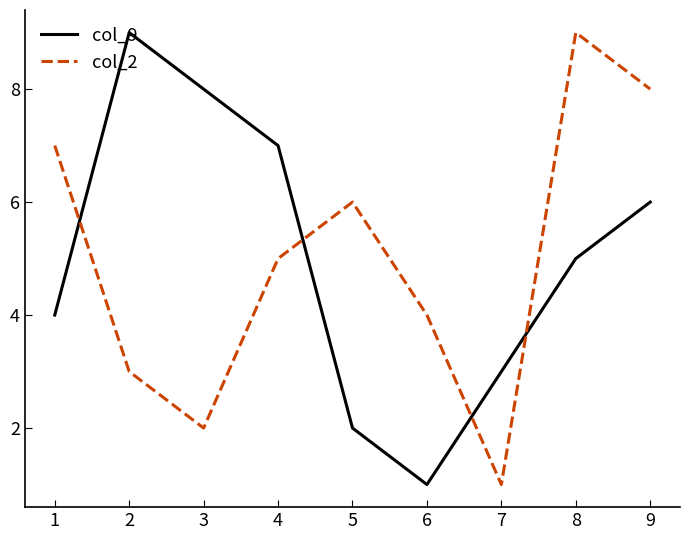

Is the value of col_9 at 5 greater than the value of col_2 at 1?

No